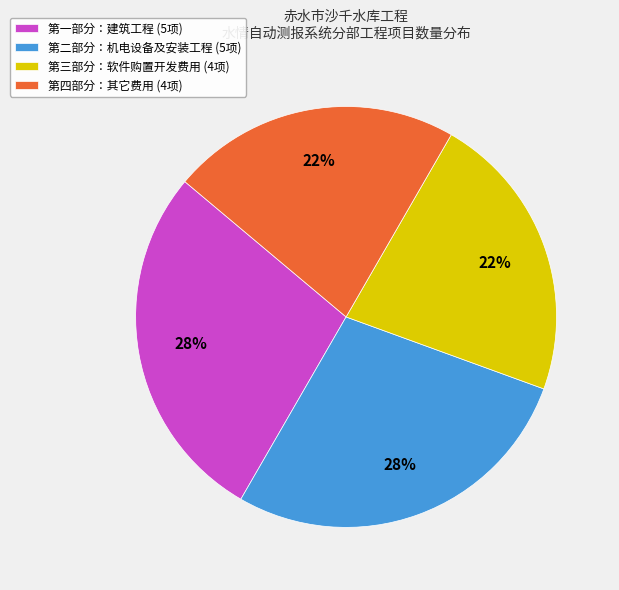

What percentage is the 第二部分：机电设备及安装工程 slice, to the nearest percent?

28%